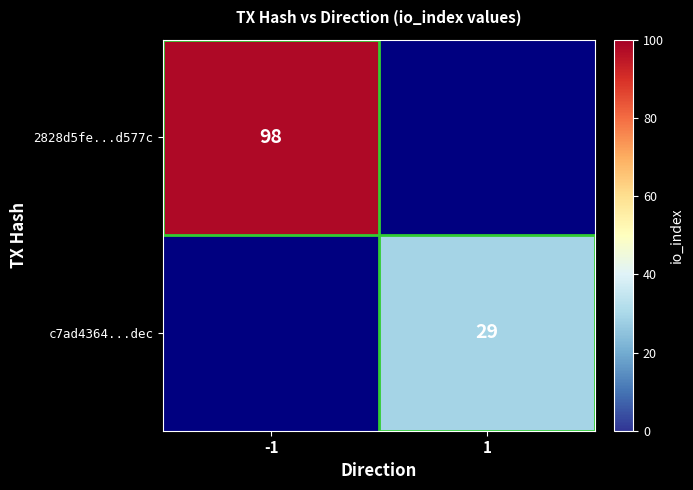

What is the maximum value shown in the chart?

98.0